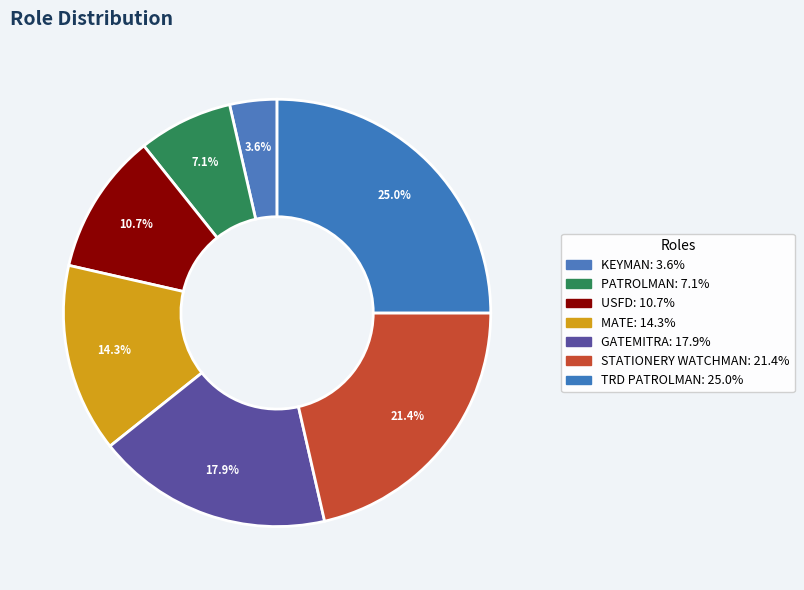

How many segments does this pie chart have?

7